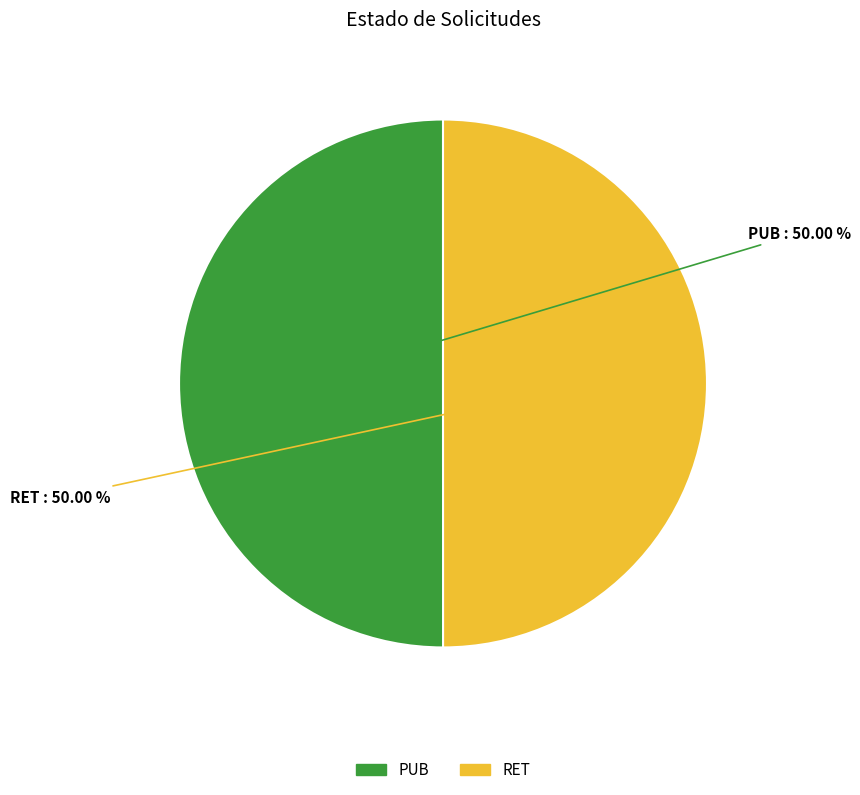

True or false: PUB accounts for 50% of the total.

True